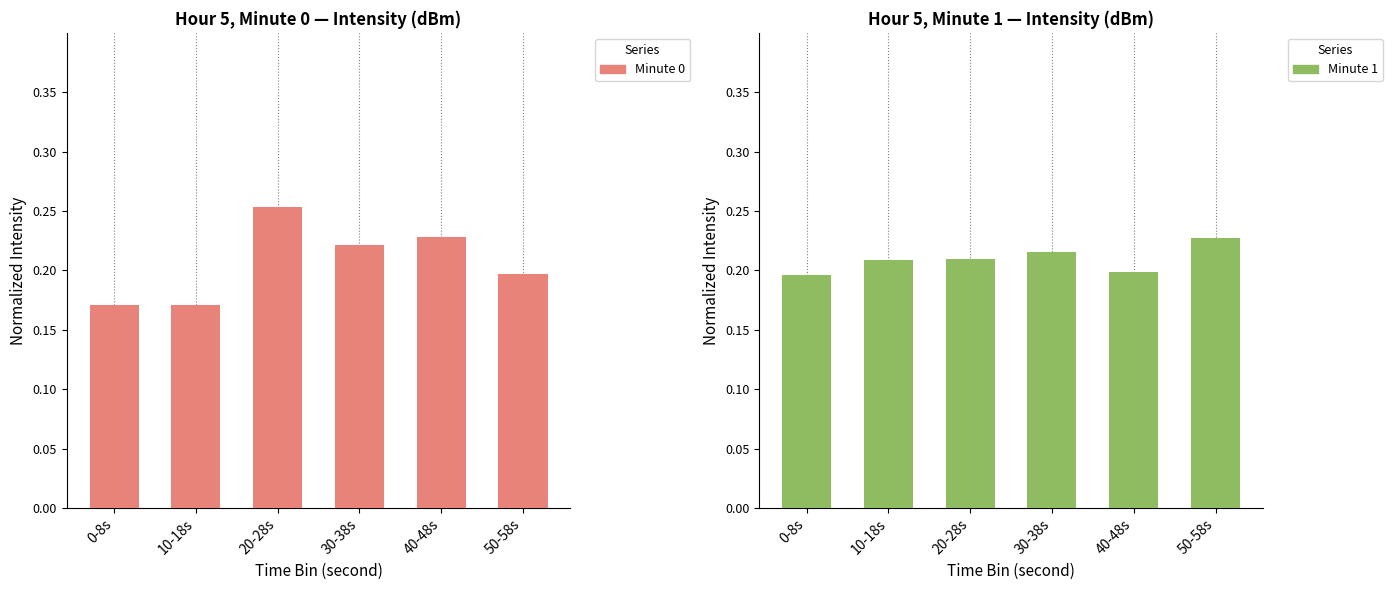

The Minute 0 series shows 0.0 at 40-48s. True or false?

False